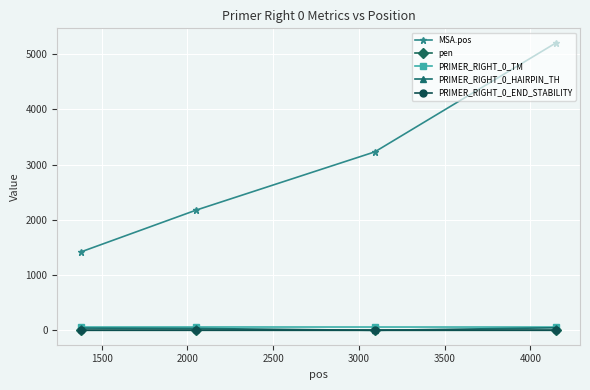

At how many categories does at least one series exceed 832?

4